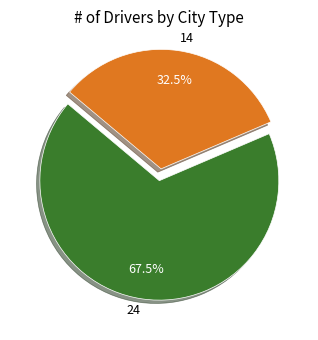

Which has a higher value, 14 or 24?

24